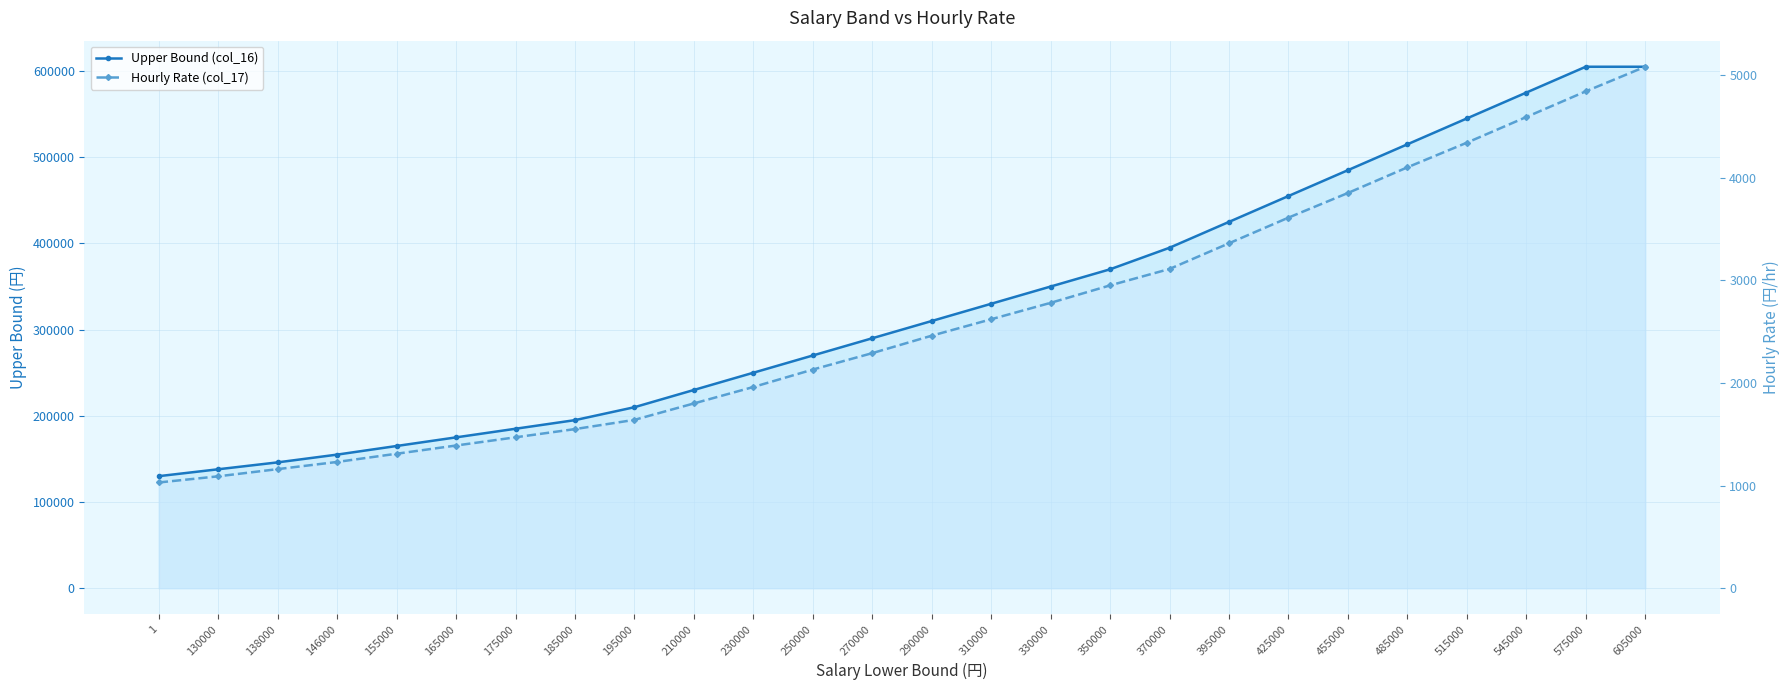

True or false: Hourly Rate (col_17) and Upper Bound (col_16) cross at least once.

False